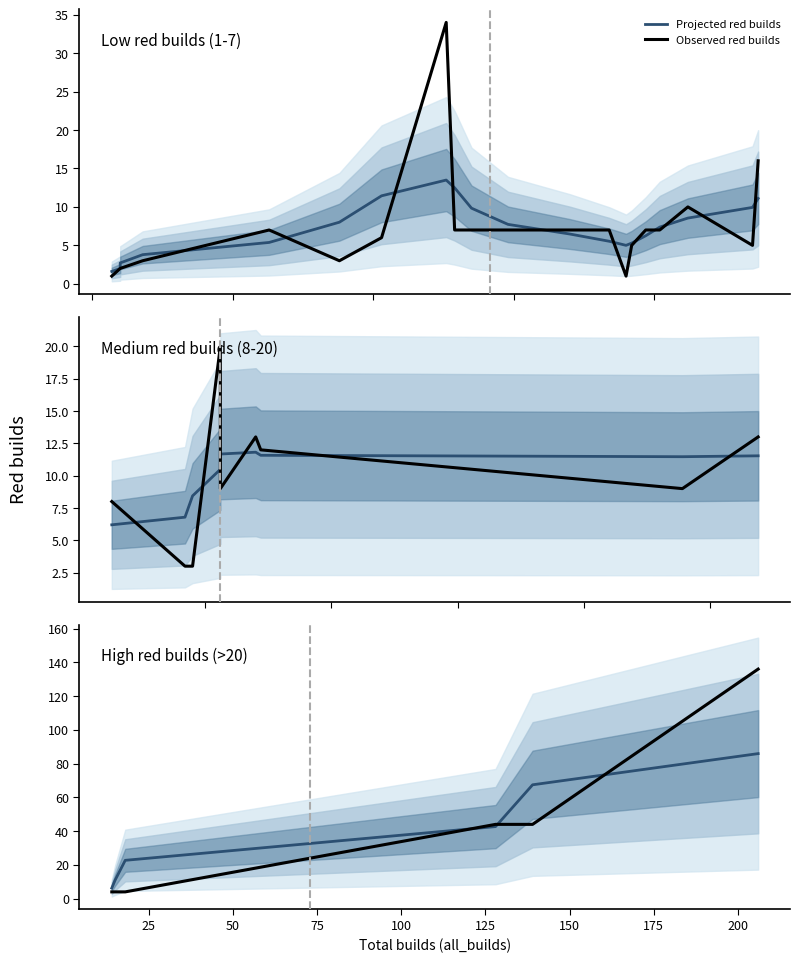

At how many categories does at least one series exceed 35?

3